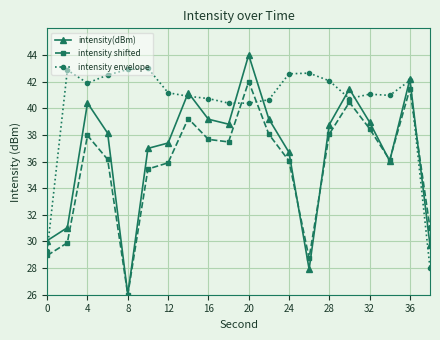

Which series has the largest total across all categories?

intensity envelope